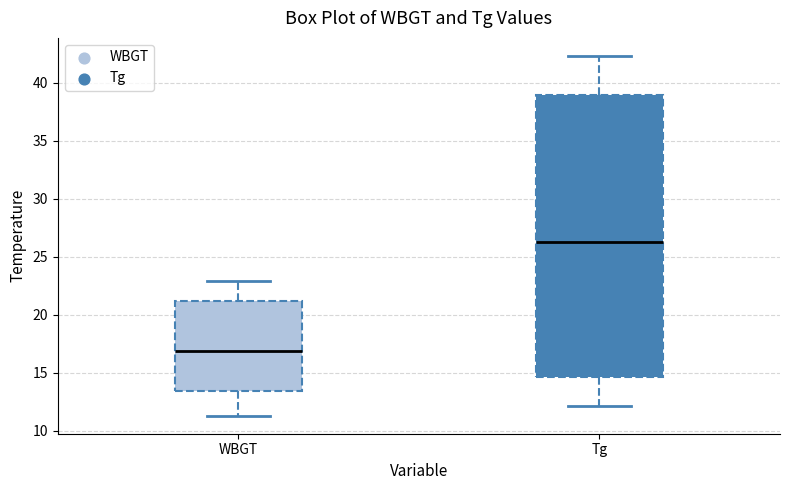

Comparing the boxes themselves (not the whiskers), which one is the tallest?

Tg